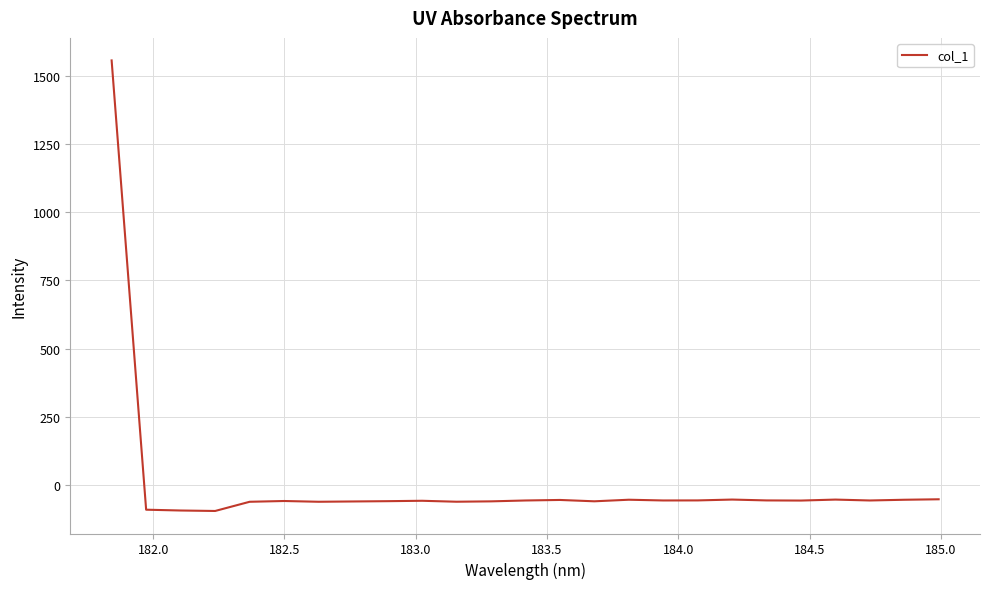

What is the maximum value shown in the chart?

1556.1